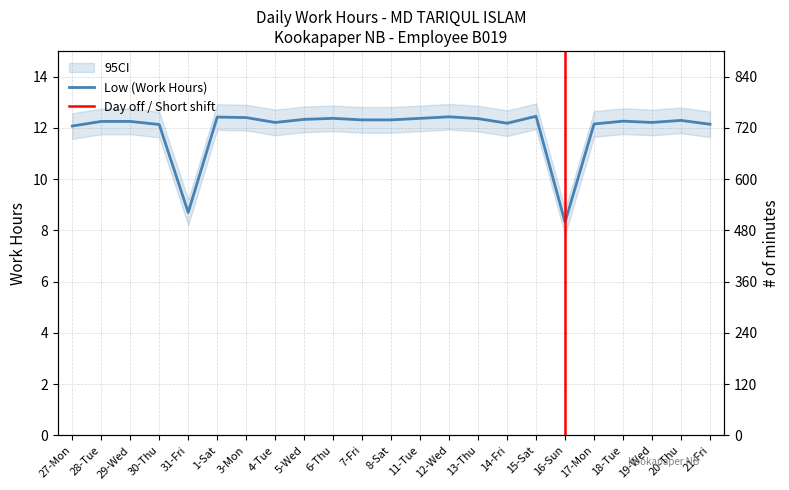

Where is the first local minimum?

31-Fri